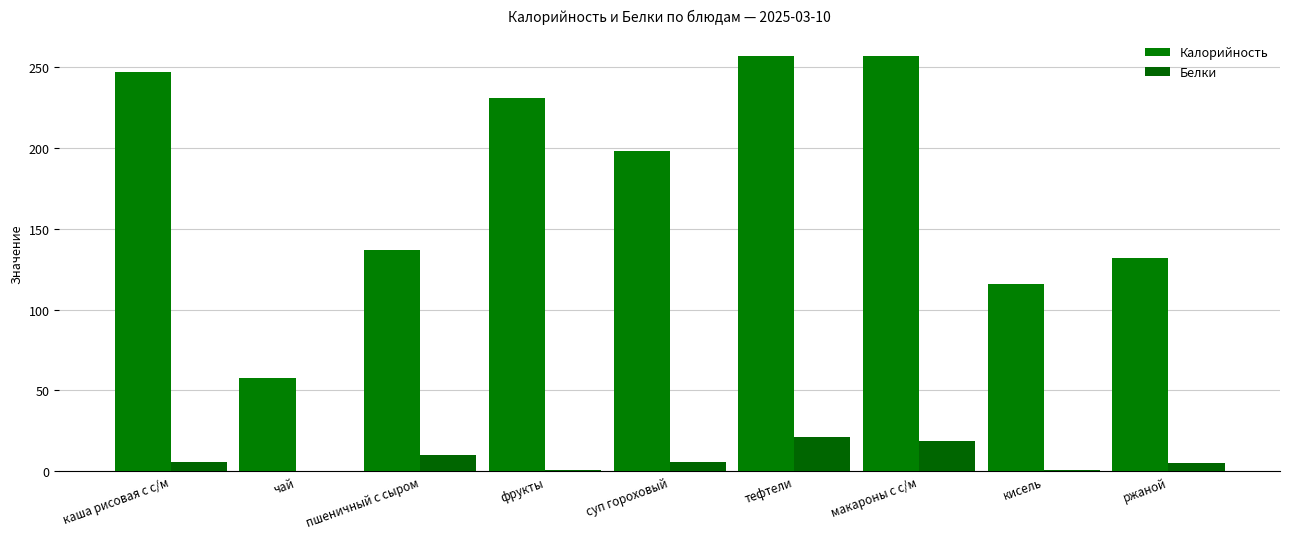

Which has a higher value, фрукты or пшеничный с сыром?

фрукты